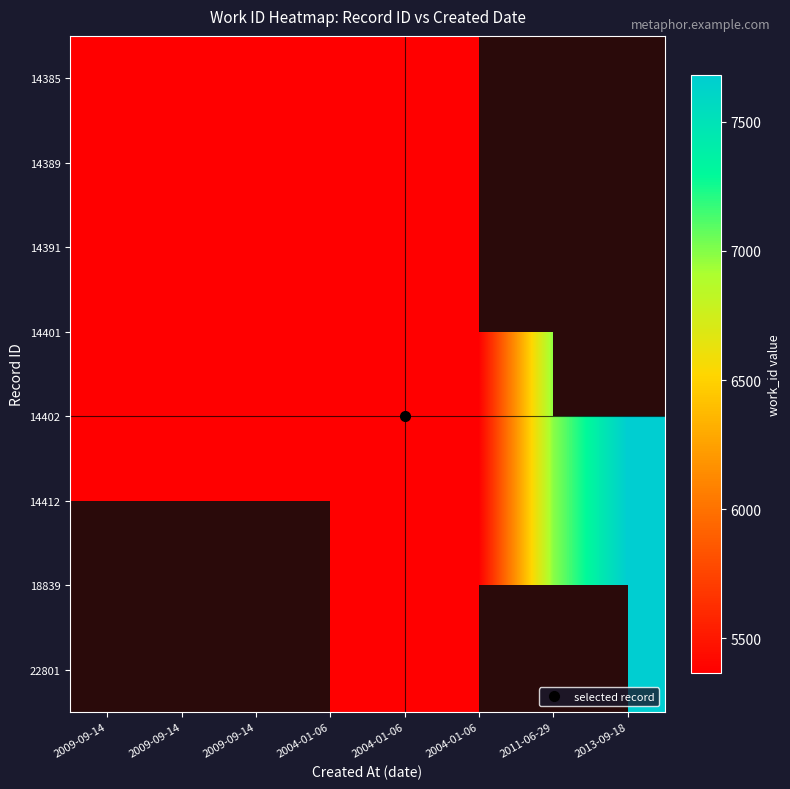

The value of 22801 at 2013-09-18 is 7682.0. True or false?

True